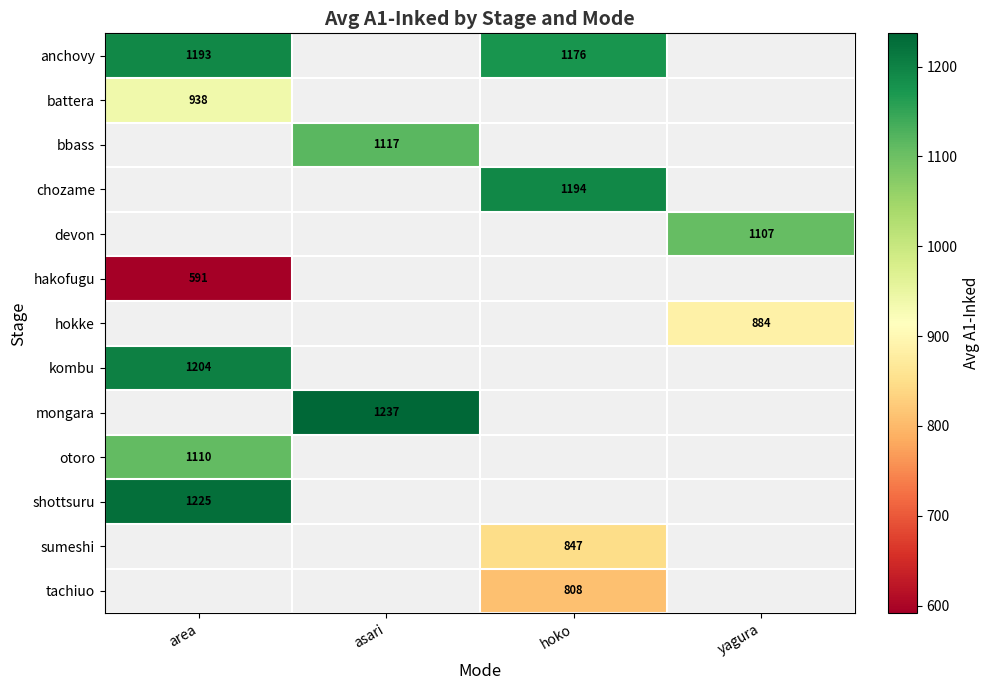

True or false: anchovy has a value of 1176.0 at hoko.

True